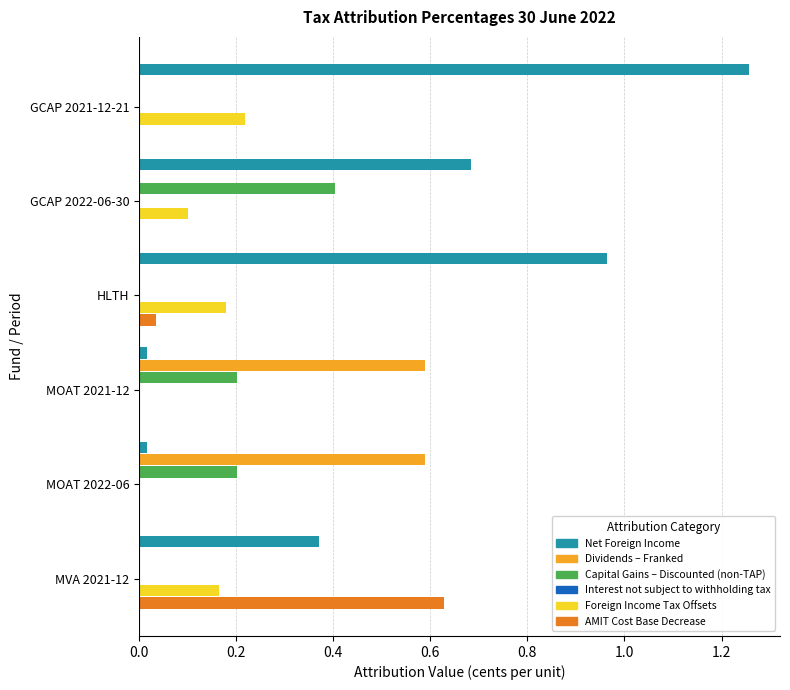

What is the total value across all series at GCAP 2021-12-21?

1.5